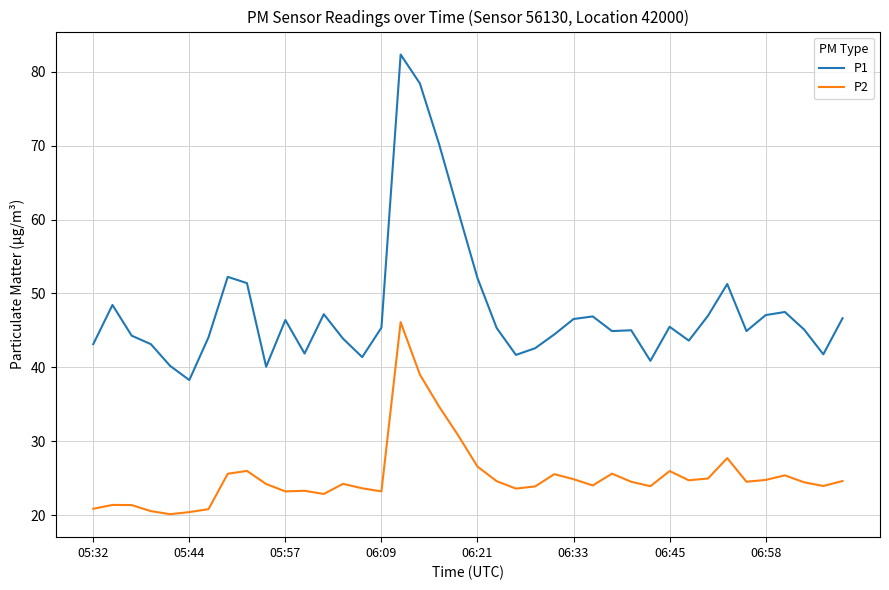

True or false: P2 and P1 intersect in this chart.

False